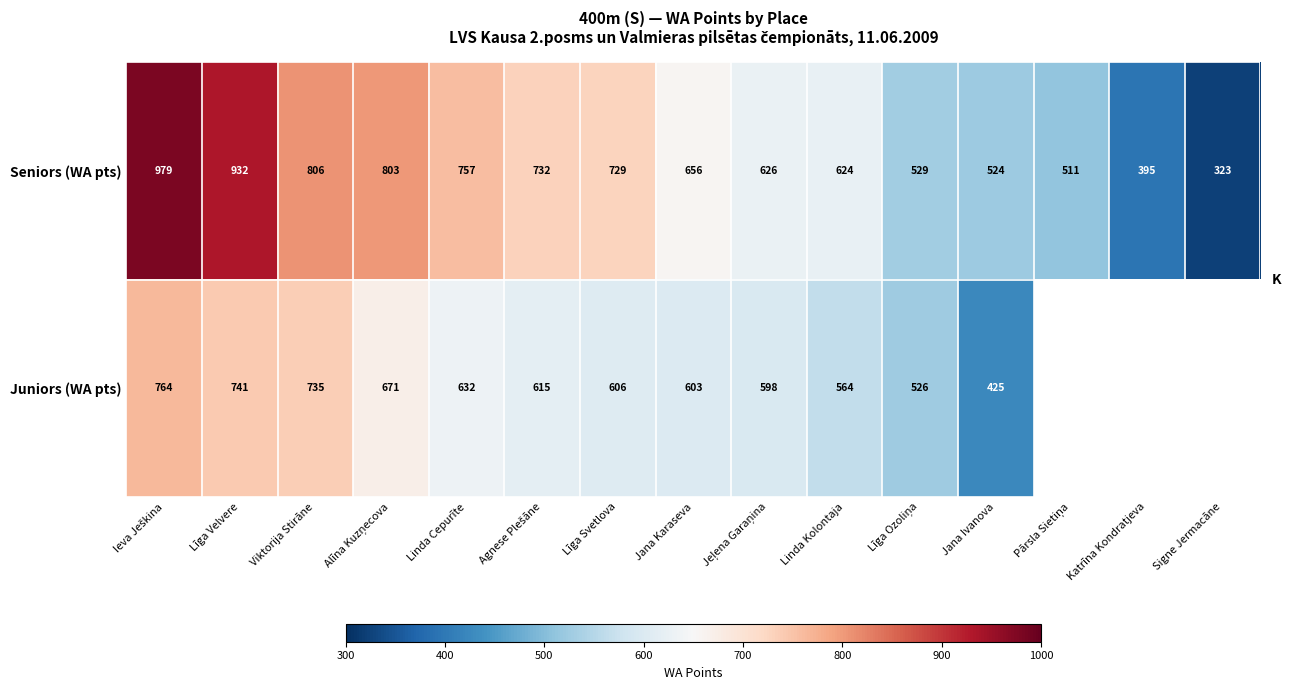

What is the maximum value shown in the chart?

979.0